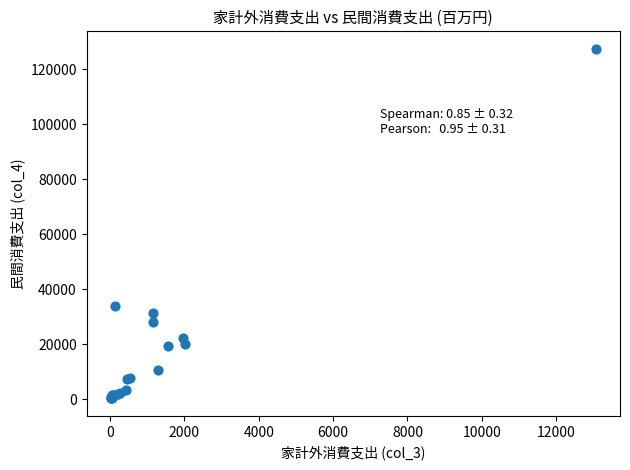

What Y value in the scatter plot is closest to 63801?

33856.7